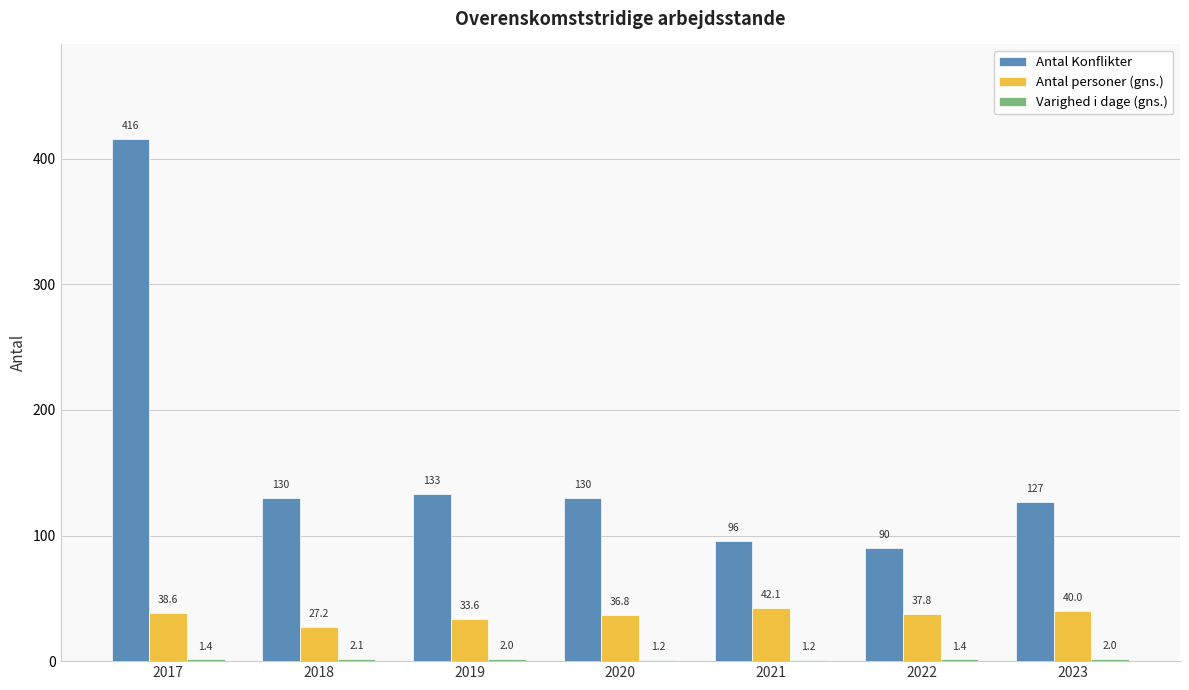

Which series has the largest range (max minus min)?

Antal Konflikter